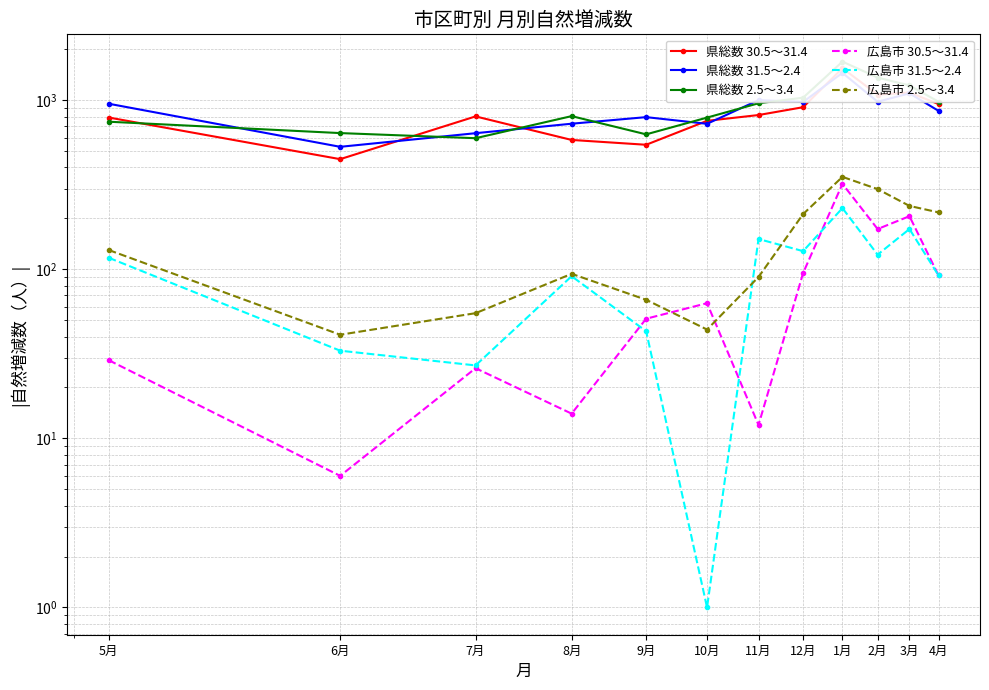

At which category is the sum across all series the highest?

1月